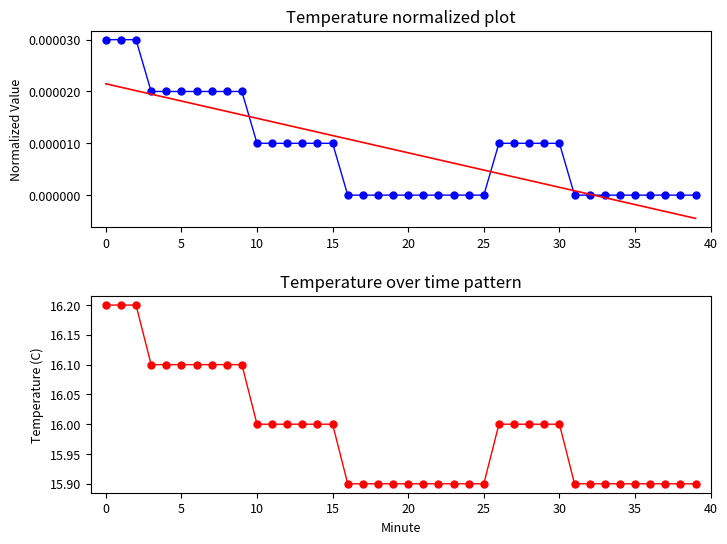

Is this an area chart (filled region under the line)?

No